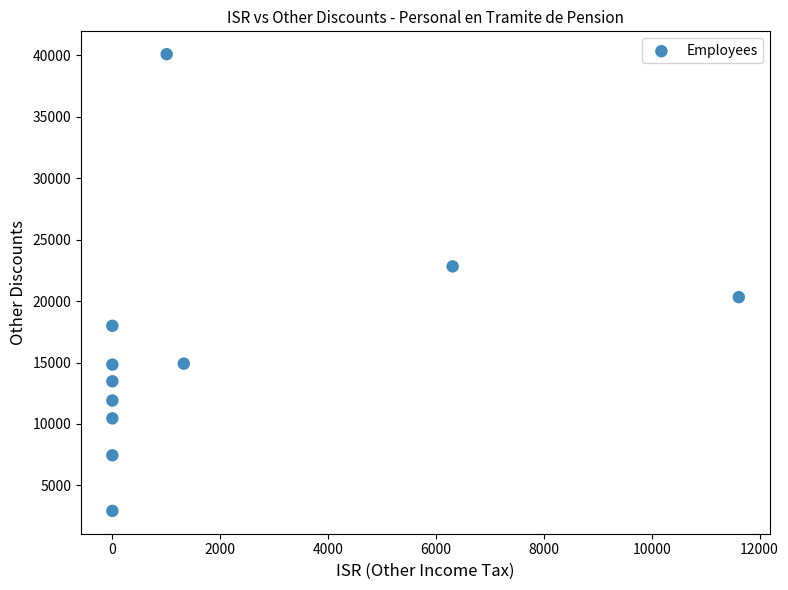

What is the average Y value?

16109.9